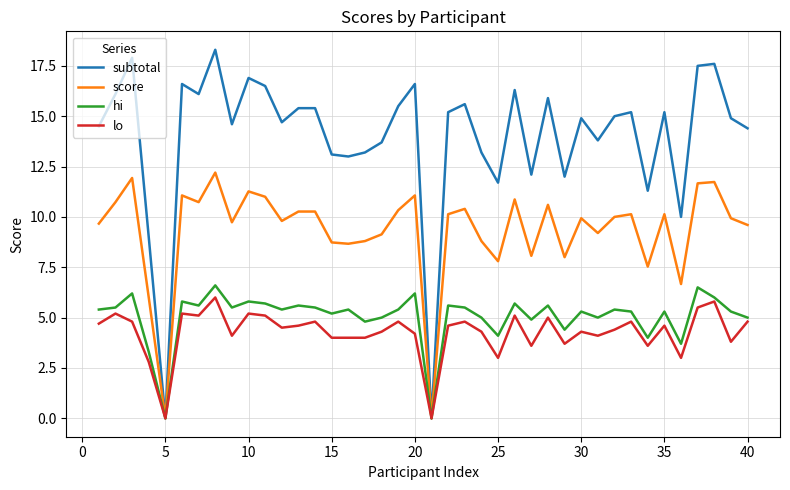

What is the maximum value shown in the chart?

18.3